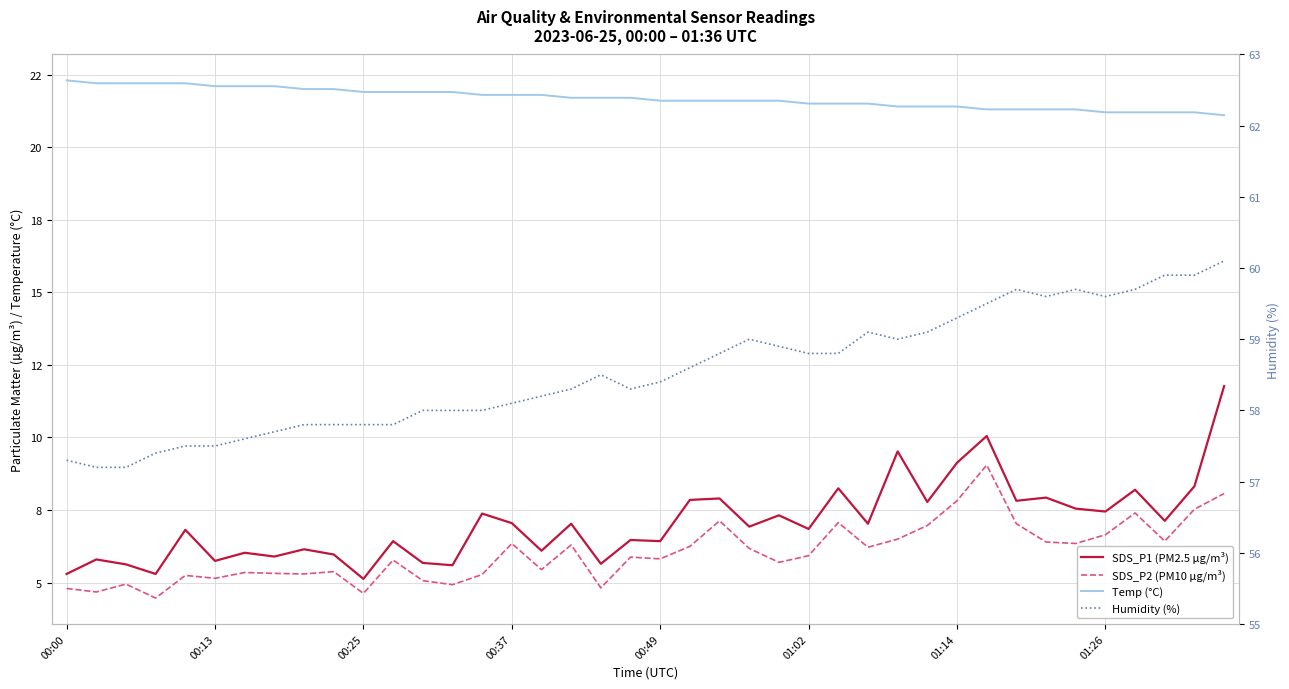

What is the difference between the highest and lowest values at 00:00?

52.5